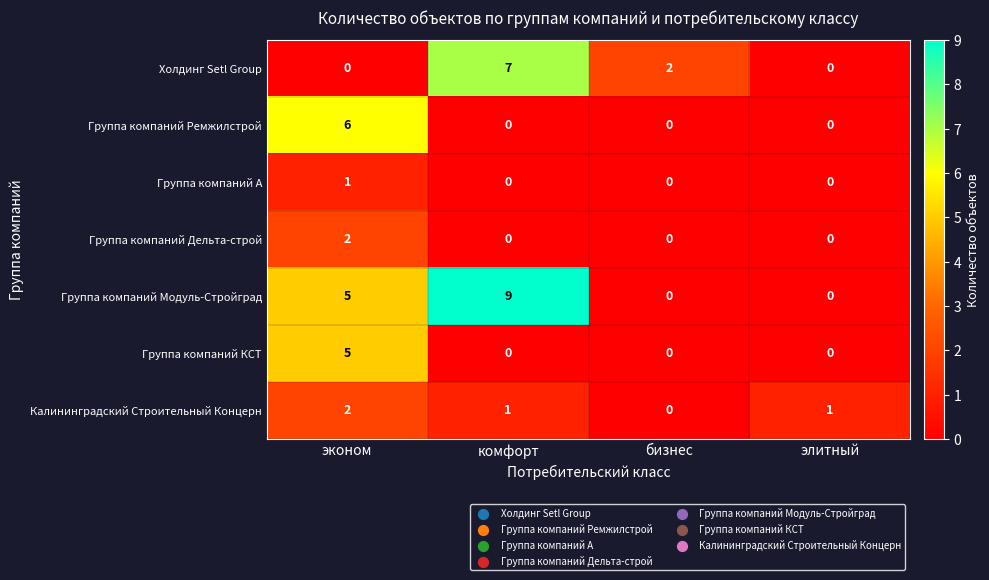

At which category is the sum across all series the highest?

эконом